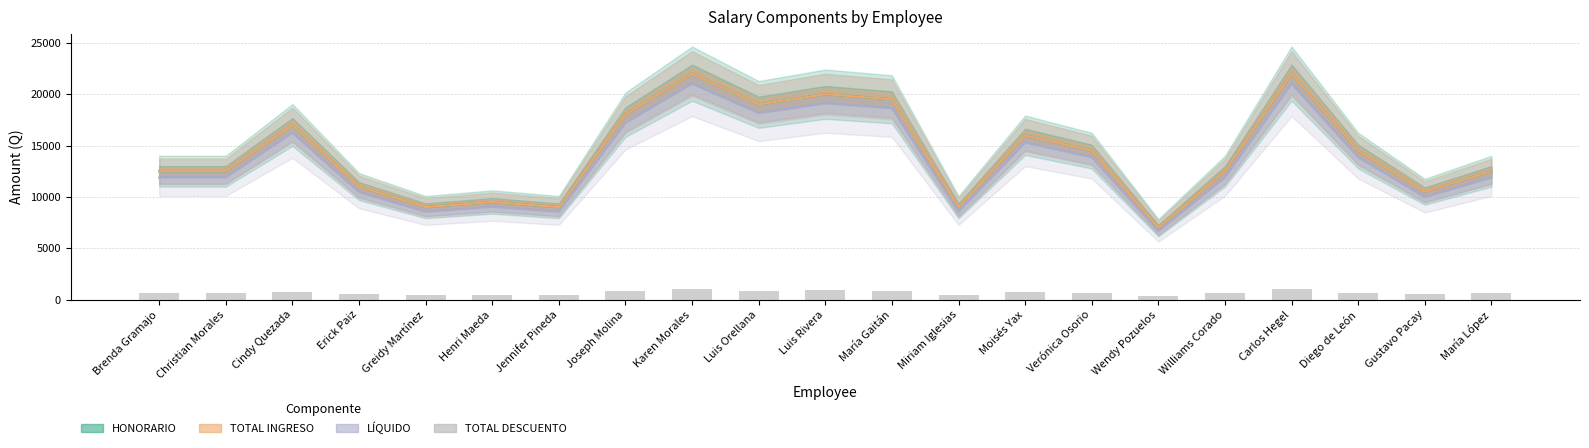

Are the bars horizontal?

No